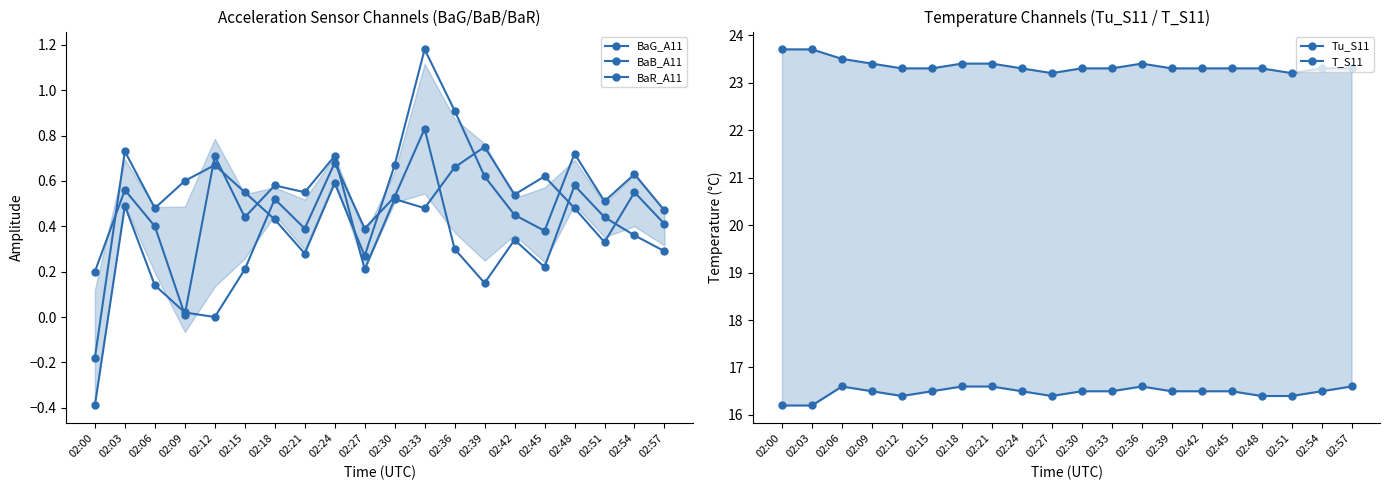

Where is the first local maximum for BaR_A11?

02:03